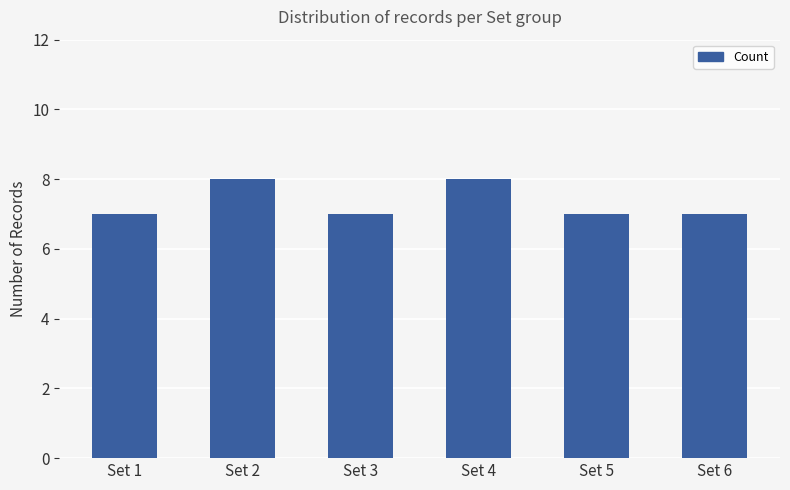

The chart shows a value of 7 at Set 1. True or false?

True